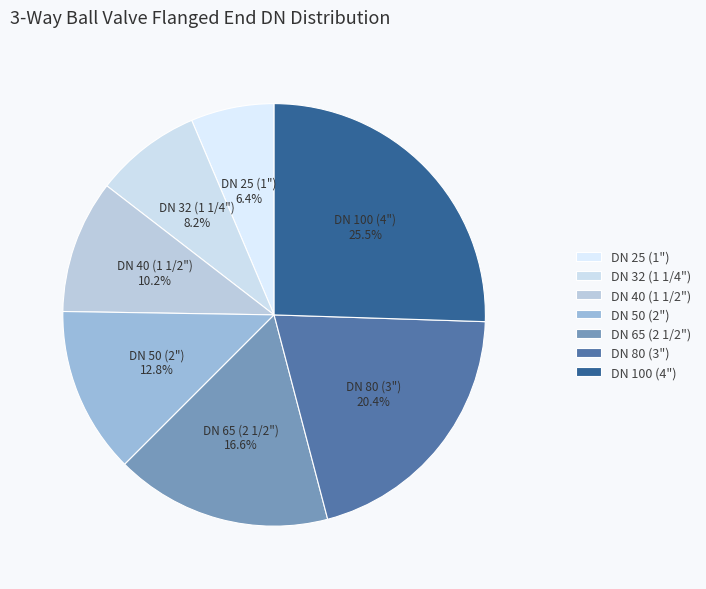

Is it true that DN 65 (2 1/2") is 17% of the pie?

True